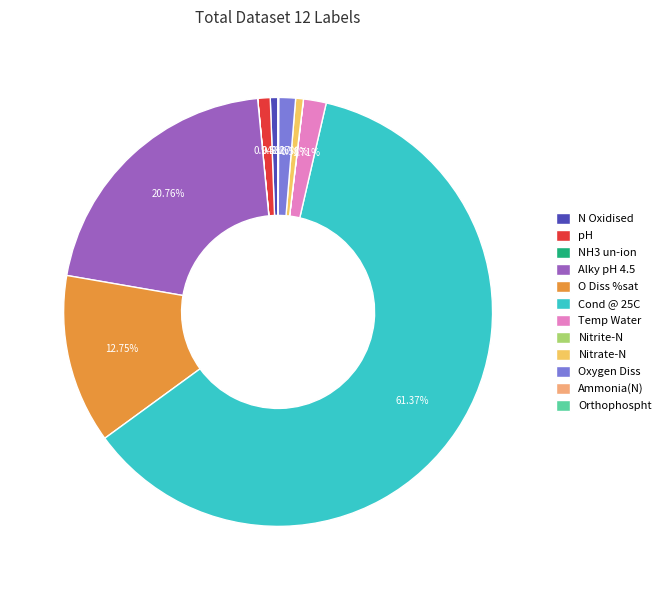

How much of the chart is everything except pH?

99.1%